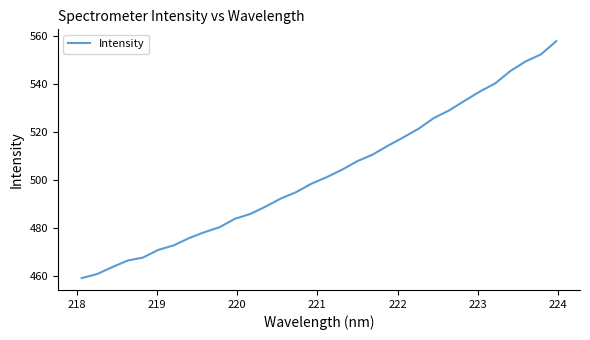

What is the minimum value shown in the chart?

459.0